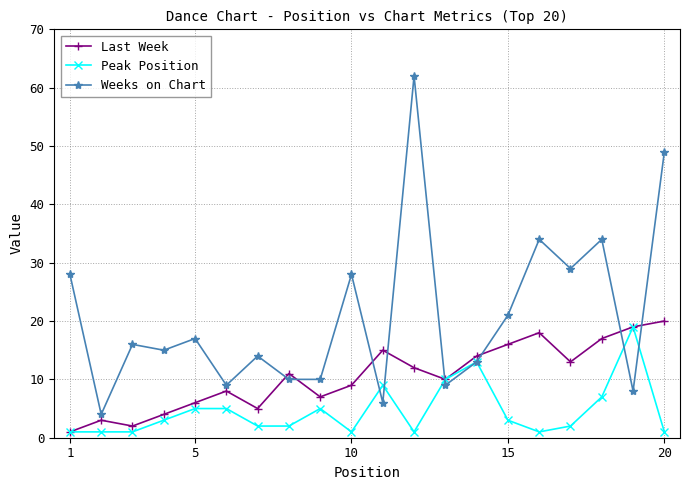

After their last crossing, which series has the higher values: Weeks on Chart or Last Week?

Weeks on Chart